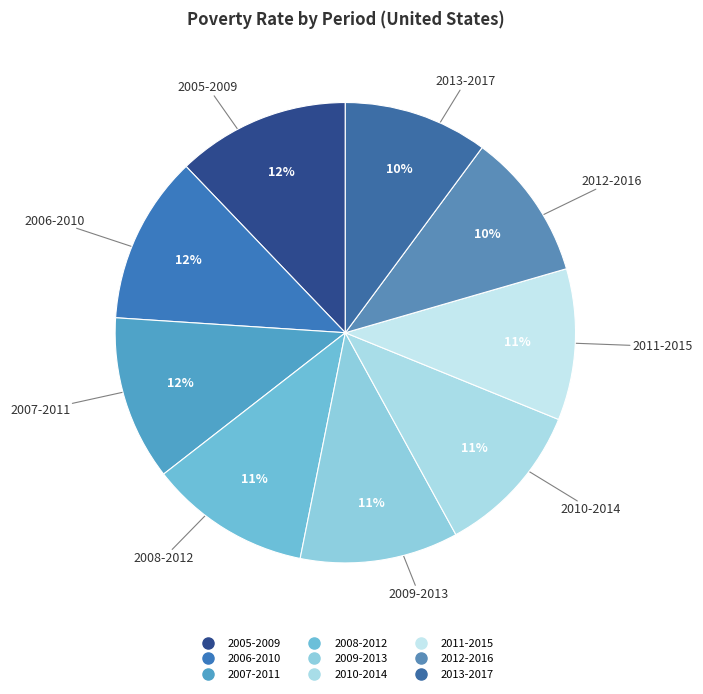

How many slices are in this pie chart?

9